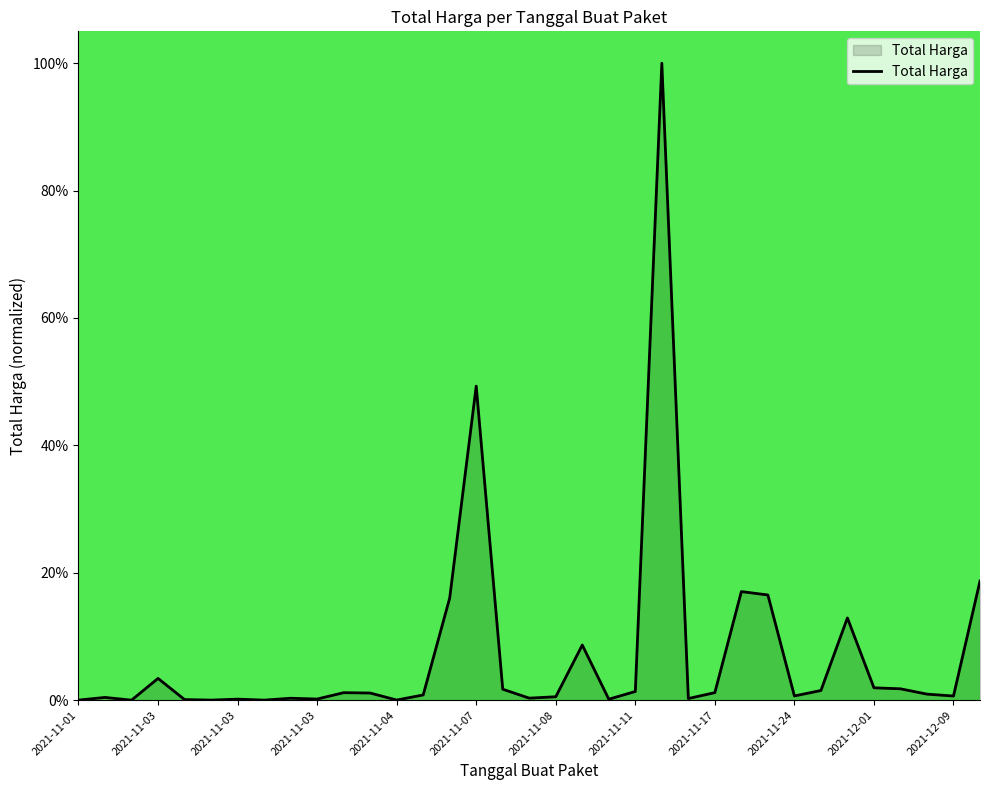

List the labels in order of value, largest first.

22, 15, 34, 25, 26, 14, 29, 19, 2021-11-03, 30, 31, 16, 28, 21, 24, 2021-12-01, 2021-12-09, 32, 13, 27, 33, 18, 2021-11-03, 17, 2021-11-17, 23, 2021-11-24, 2021-11-08, 20, 2021-11-04, 12, 2021-11-01, 2021-11-07, 2021-11-11, 2021-11-03